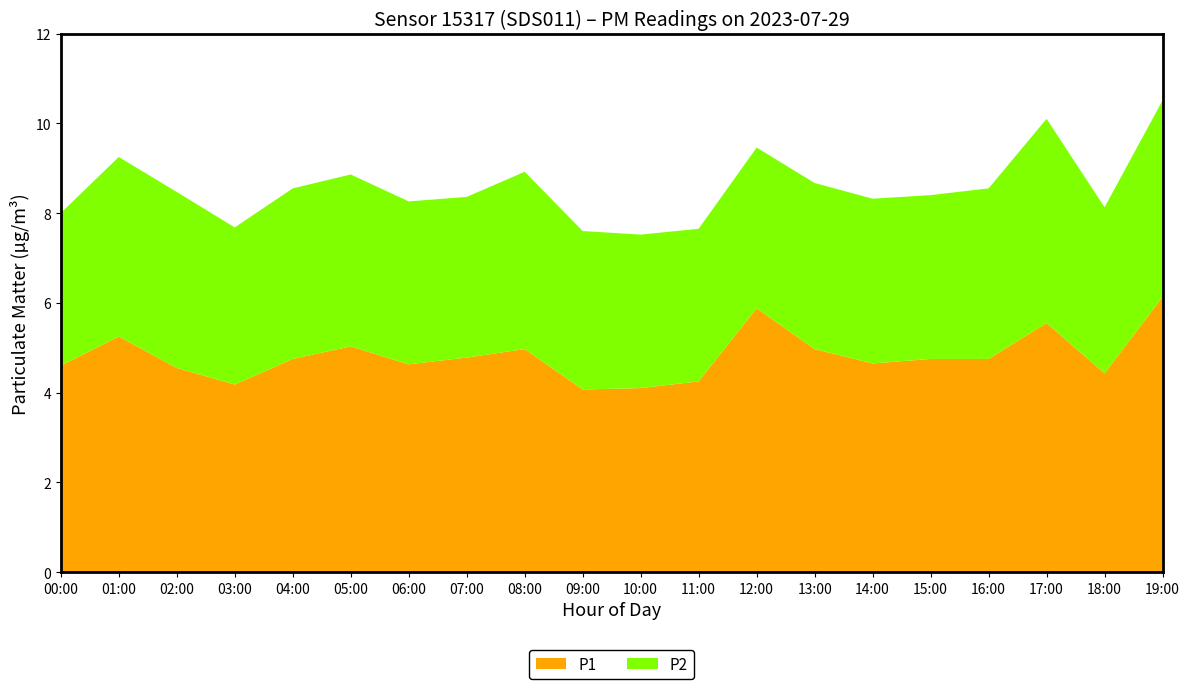

Reading right to left, extract all data points from this chart.

P1: 19:00=6.1	18:00=4.4	17:00=5.5	16:00=4.8	15:00=4.8	14:00=4.7	13:00=5.0	12:00=5.9	11:00=4.2	10:00=4.1	09:00=4.1	08:00=5.0	07:00=4.8	06:00=4.6	05:00=5.0	04:00=4.8	03:00=4.2	02:00=4.5	01:00=5.2	00:00=4.6
P2: 19:00=4.4	18:00=3.7	17:00=4.5	16:00=3.8	15:00=3.6	14:00=3.7	13:00=3.7	12:00=3.6	11:00=3.4	10:00=3.4	09:00=3.5	08:00=4.0	07:00=3.6	06:00=3.6	05:00=3.8	04:00=3.8	03:00=3.5	02:00=3.9	01:00=4.0	00:00=3.4